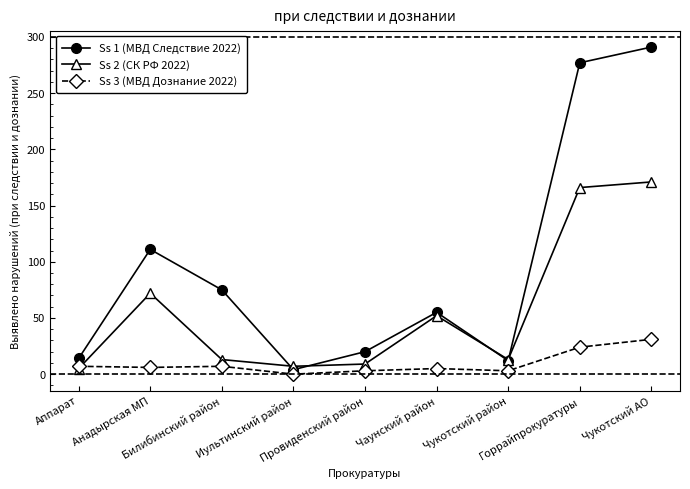

List the series in order of their overall mean, highest first.

Ss 1 (МВД Следствие 2022), Ss 2 (СК РФ 2022), Ss 3 (МВД Дознание 2022)